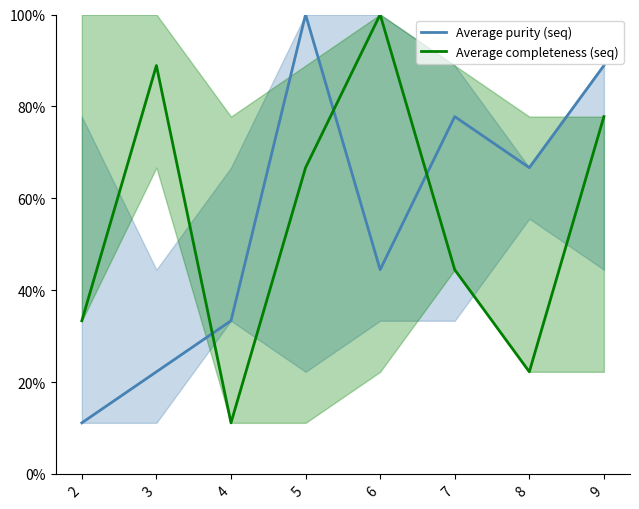

Is it true that Average purity (seq) equals 33.3 at 4?

True